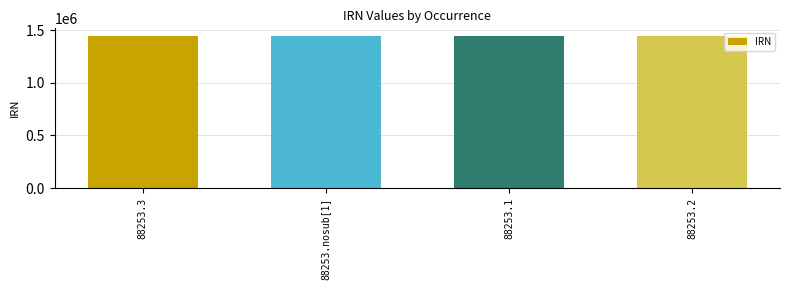

What is the value of the 1st bar from the left?

1444113